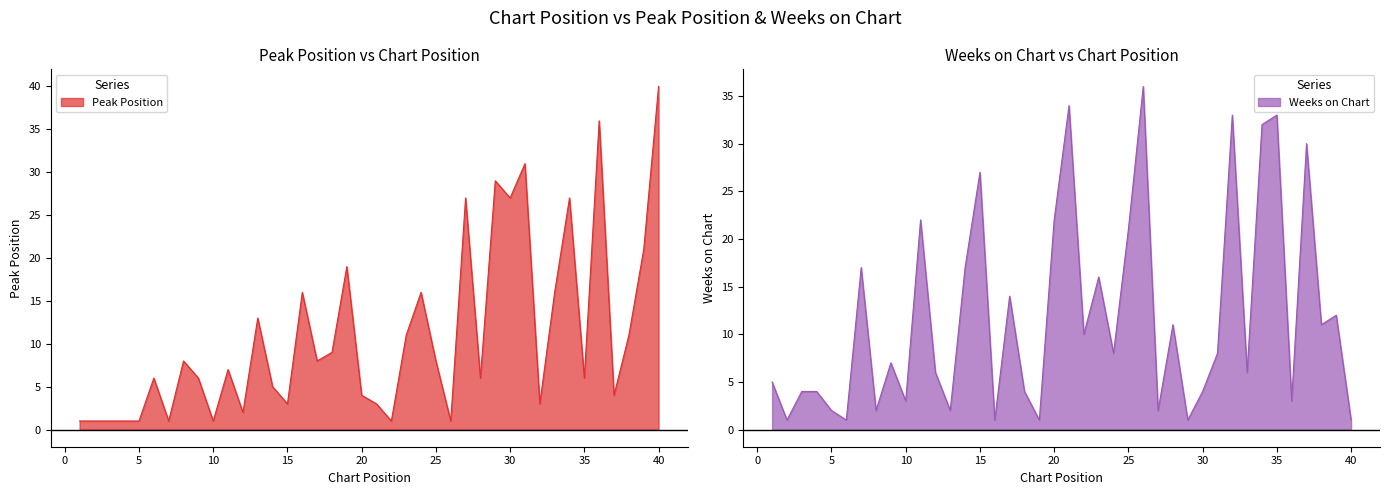

What is the value of the Weeks on Chart point at the 12th from the left?

6